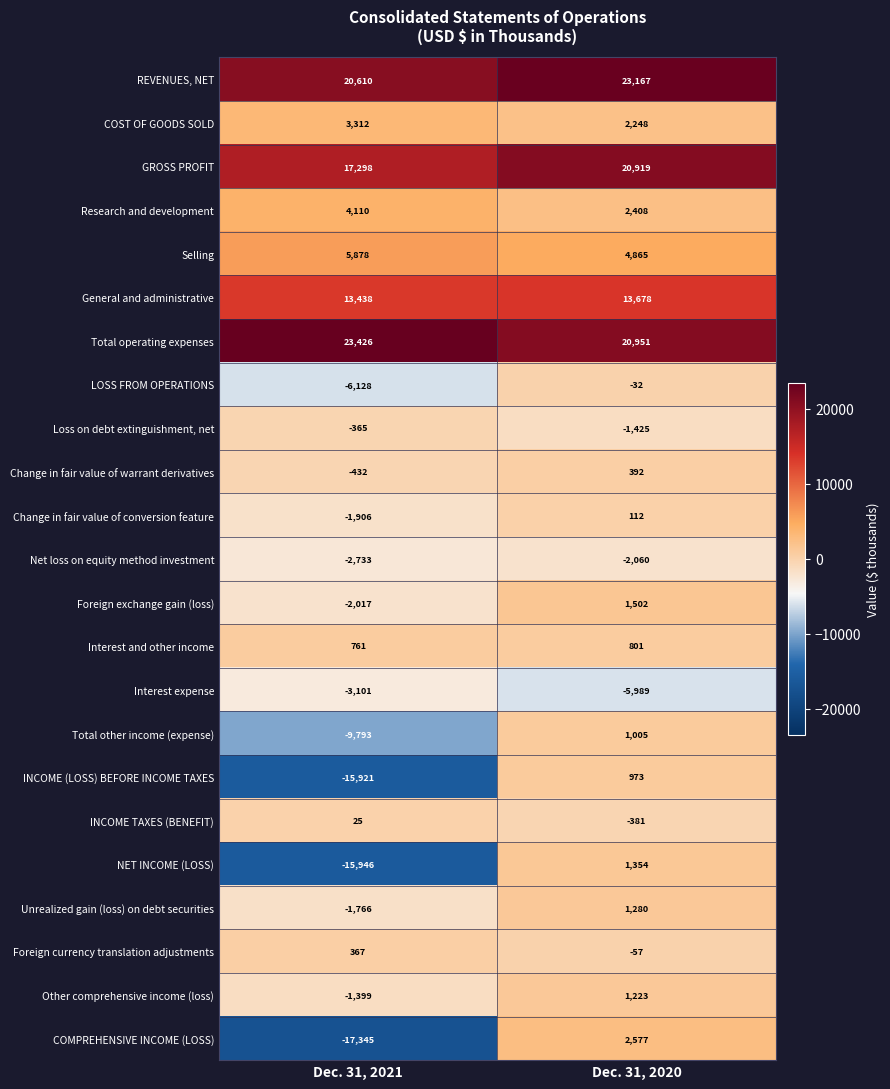

Between Dec. 31, 2021 and Dec. 31, 2020, which series saw the biggest shift?

COMPREHENSIVE INCOME (LOSS)